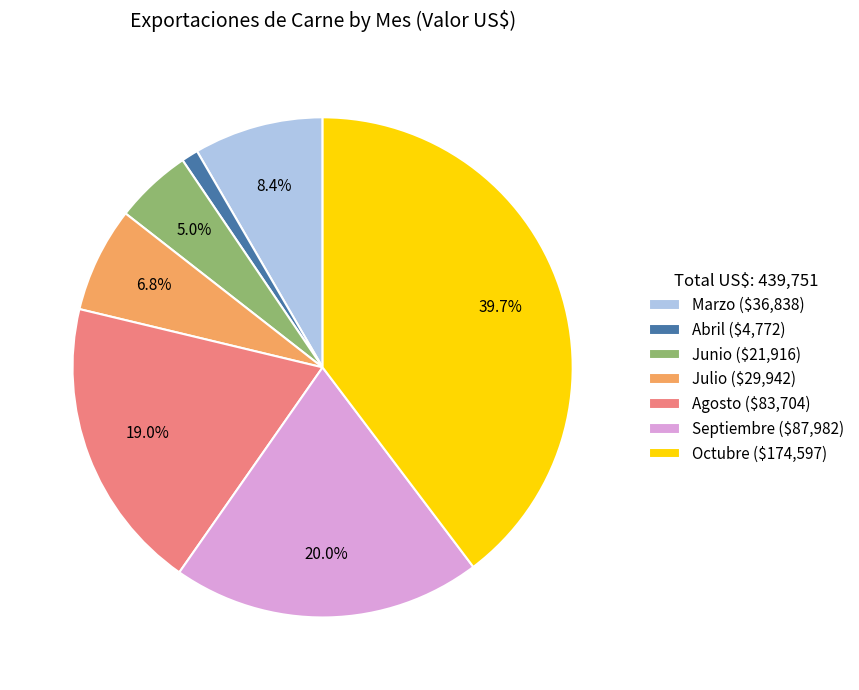

To the nearest percent, what is the difference between the largest and smallest slice percentages?

39%